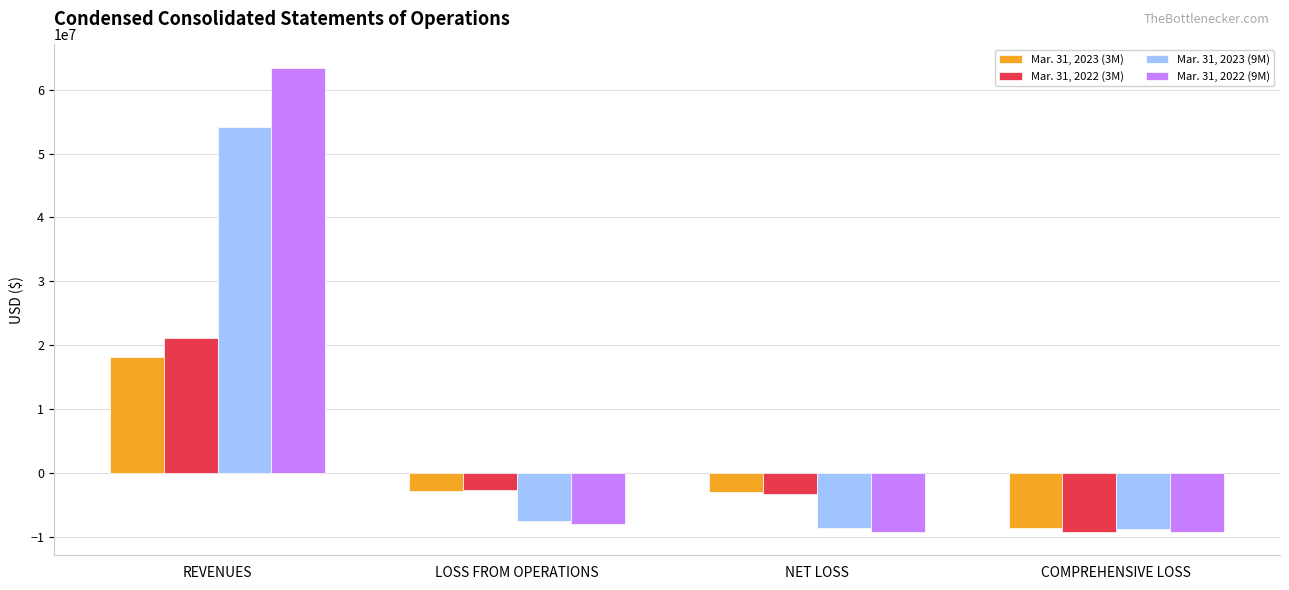

What are all the series names shown in the legend?

Mar. 31, 2023 (3M), Mar. 31, 2022 (3M), Mar. 31, 2023 (9M), Mar. 31, 2022 (9M)